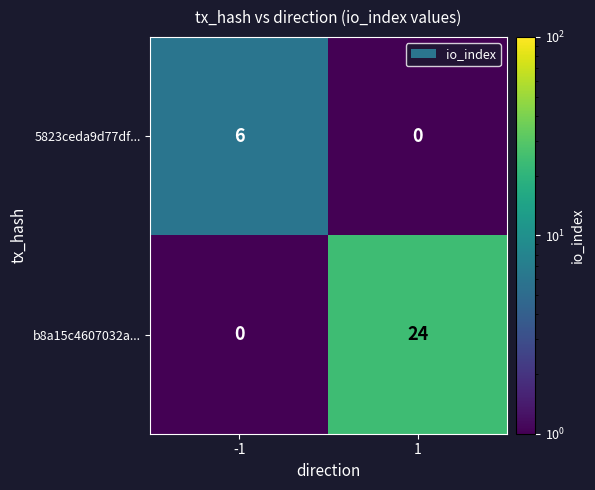

Rank the series by their average value, from highest to lowest.

b8a15c4607032a..., 5823ceda9d77df...